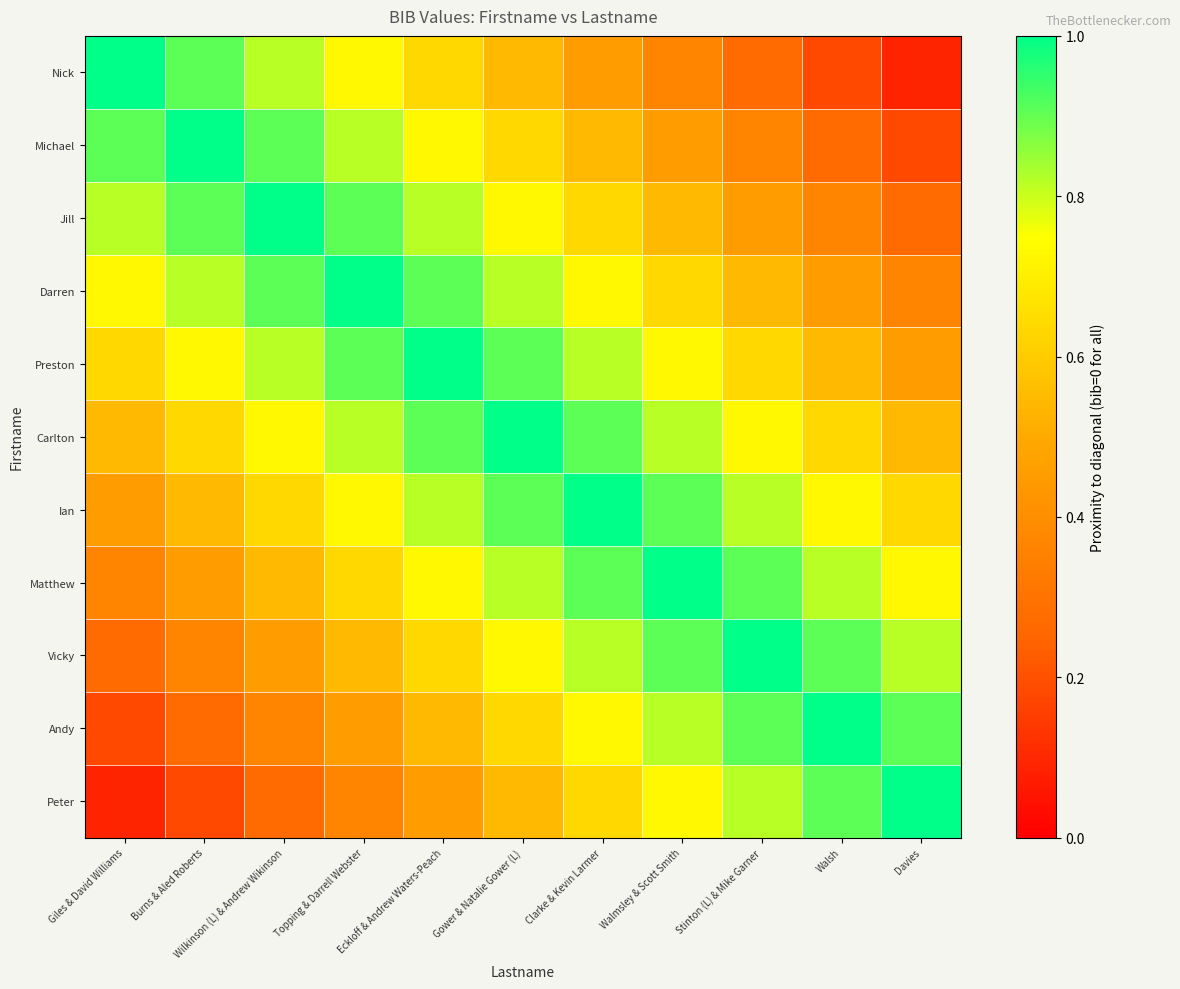

Reading left to right, list all the values displayed in this chart.

Nick: Giles & David Williams=1.0	Burns & Aled Roberts=0.9	Wilkinson (L) & Andrew Wikinson=0.8	Topping & Darrell Webster=0.7	Eckloff & Andrew Waters-Peach=0.6	Gower & Natalie Gower (L)=0.5	Clarke & Kevin Larmer=0.5	Walmsley & Scott Smith=0.4	Stinton (L) & Mike Garner=0.3	Walsh=0.2	Davies=0.1
Michael: Giles & David Williams=0.9	Burns & Aled Roberts=1.0	Wilkinson (L) & Andrew Wikinson=0.9	Topping & Darrell Webster=0.8	Eckloff & Andrew Waters-Peach=0.7	Gower & Natalie Gower (L)=0.6	Clarke & Kevin Larmer=0.5	Walmsley & Scott Smith=0.5	Stinton (L) & Mike Garner=0.4	Walsh=0.3	Davies=0.2
Jill: Giles & David Williams=0.8	Burns & Aled Roberts=0.9	Wilkinson (L) & Andrew Wikinson=1.0	Topping & Darrell Webster=0.9	Eckloff & Andrew Waters-Peach=0.8	Gower & Natalie Gower (L)=0.7	Clarke & Kevin Larmer=0.6	Walmsley & Scott Smith=0.5	Stinton (L) & Mike Garner=0.5	Walsh=0.4	Davies=0.3
Darren: Giles & David Williams=0.7	Burns & Aled Roberts=0.8	Wilkinson (L) & Andrew Wikinson=0.9	Topping & Darrell Webster=1.0	Eckloff & Andrew Waters-Peach=0.9	Gower & Natalie Gower (L)=0.8	Clarke & Kevin Larmer=0.7	Walmsley & Scott Smith=0.6	Stinton (L) & Mike Garner=0.5	Walsh=0.5	Davies=0.4
Preston: Giles & David Williams=0.6	Burns & Aled Roberts=0.7	Wilkinson (L) & Andrew Wikinson=0.8	Topping & Darrell Webster=0.9	Eckloff & Andrew Waters-Peach=1.0	Gower & Natalie Gower (L)=0.9	Clarke & Kevin Larmer=0.8	Walmsley & Scott Smith=0.7	Stinton (L) & Mike Garner=0.6	Walsh=0.5	Davies=0.5
Carlton: Giles & David Williams=0.5	Burns & Aled Roberts=0.6	Wilkinson (L) & Andrew Wikinson=0.7	Topping & Darrell Webster=0.8	Eckloff & Andrew Waters-Peach=0.9	Gower & Natalie Gower (L)=1.0	Clarke & Kevin Larmer=0.9	Walmsley & Scott Smith=0.8	Stinton (L) & Mike Garner=0.7	Walsh=0.6	Davies=0.5
Ian: Giles & David Williams=0.5	Burns & Aled Roberts=0.5	Wilkinson (L) & Andrew Wikinson=0.6	Topping & Darrell Webster=0.7	Eckloff & Andrew Waters-Peach=0.8	Gower & Natalie Gower (L)=0.9	Clarke & Kevin Larmer=1.0	Walmsley & Scott Smith=0.9	Stinton (L) & Mike Garner=0.8	Walsh=0.7	Davies=0.6
Matthew: Giles & David Williams=0.4	Burns & Aled Roberts=0.5	Wilkinson (L) & Andrew Wikinson=0.5	Topping & Darrell Webster=0.6	Eckloff & Andrew Waters-Peach=0.7	Gower & Natalie Gower (L)=0.8	Clarke & Kevin Larmer=0.9	Walmsley & Scott Smith=1.0	Stinton (L) & Mike Garner=0.9	Walsh=0.8	Davies=0.7
Vicky: Giles & David Williams=0.3	Burns & Aled Roberts=0.4	Wilkinson (L) & Andrew Wikinson=0.5	Topping & Darrell Webster=0.5	Eckloff & Andrew Waters-Peach=0.6	Gower & Natalie Gower (L)=0.7	Clarke & Kevin Larmer=0.8	Walmsley & Scott Smith=0.9	Stinton (L) & Mike Garner=1.0	Walsh=0.9	Davies=0.8
Andy: Giles & David Williams=0.2	Burns & Aled Roberts=0.3	Wilkinson (L) & Andrew Wikinson=0.4	Topping & Darrell Webster=0.5	Eckloff & Andrew Waters-Peach=0.5	Gower & Natalie Gower (L)=0.6	Clarke & Kevin Larmer=0.7	Walmsley & Scott Smith=0.8	Stinton (L) & Mike Garner=0.9	Walsh=1.0	Davies=0.9
Peter: Giles & David Williams=0.1	Burns & Aled Roberts=0.2	Wilkinson (L) & Andrew Wikinson=0.3	Topping & Darrell Webster=0.4	Eckloff & Andrew Waters-Peach=0.5	Gower & Natalie Gower (L)=0.5	Clarke & Kevin Larmer=0.6	Walmsley & Scott Smith=0.7	Stinton (L) & Mike Garner=0.8	Walsh=0.9	Davies=1.0